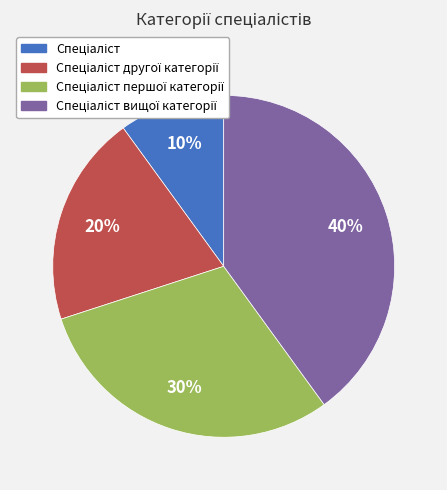

To the nearest percent, what is the difference between the largest and smallest slice percentages?

30%